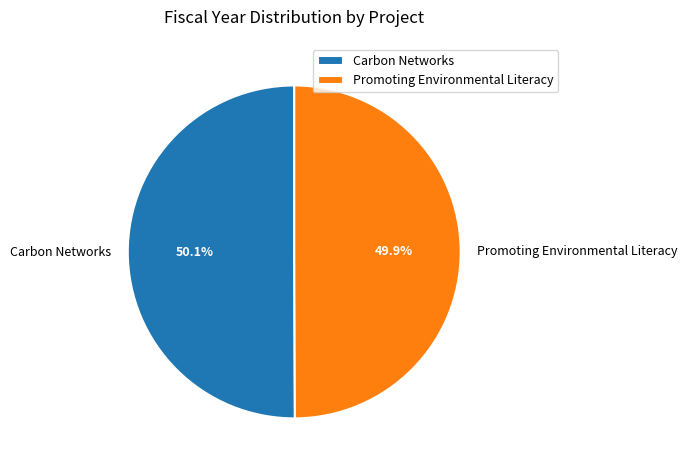

To the nearest percent, what is the average slice percentage?

50%